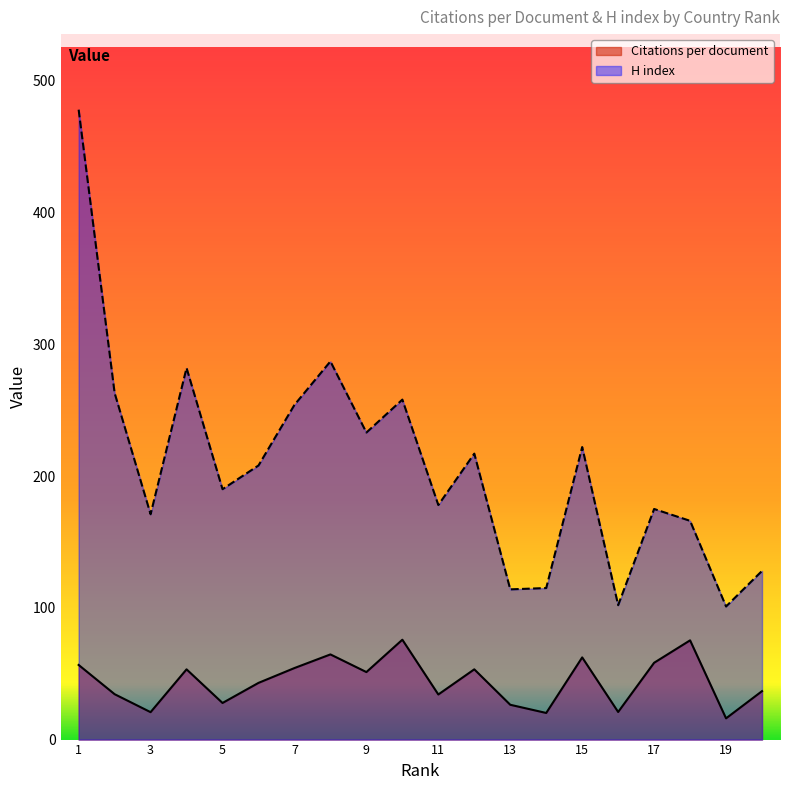

What is the total value across all series at 15?

284.4